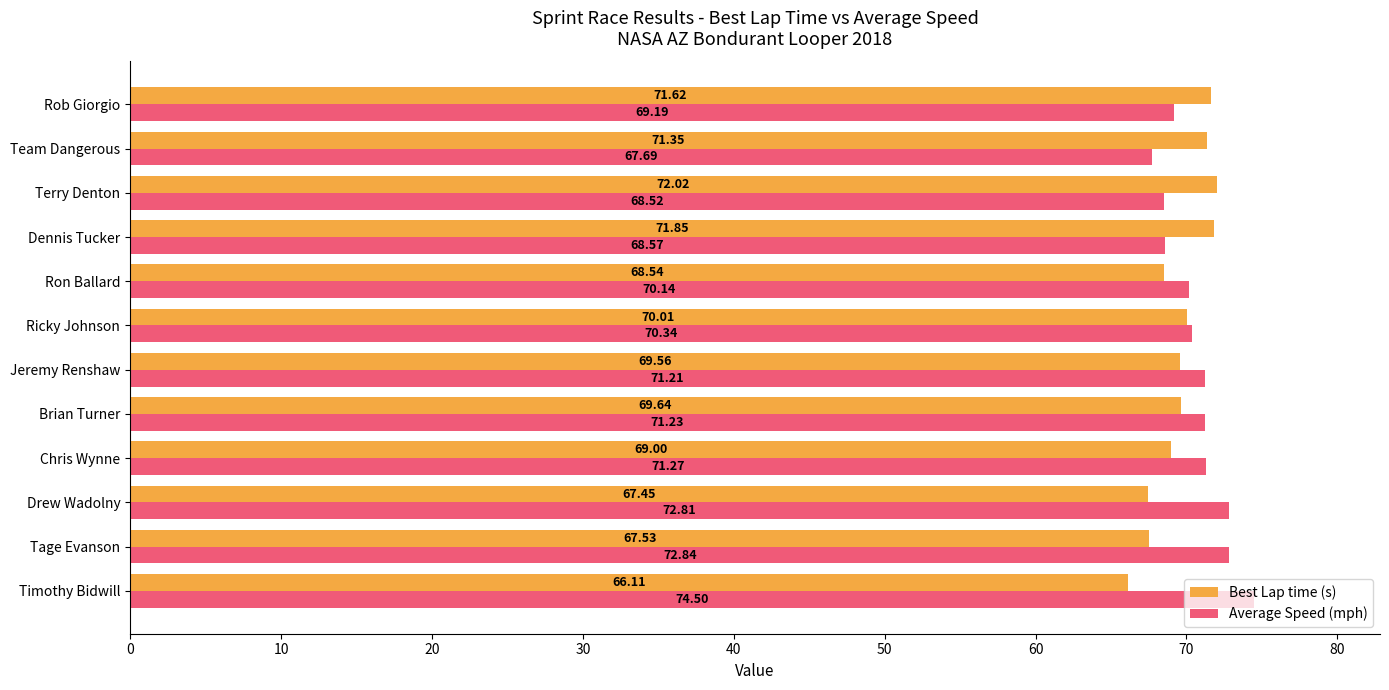

How many series are shown in this chart?

2